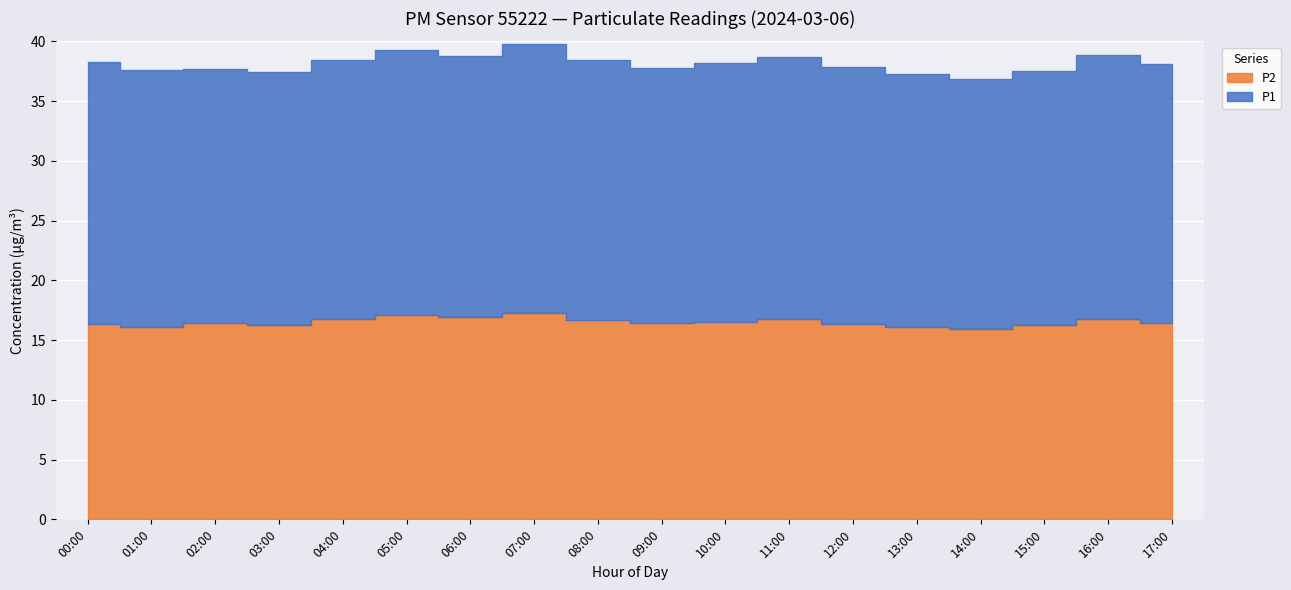

What is the highest value of the P2 series?

17.2